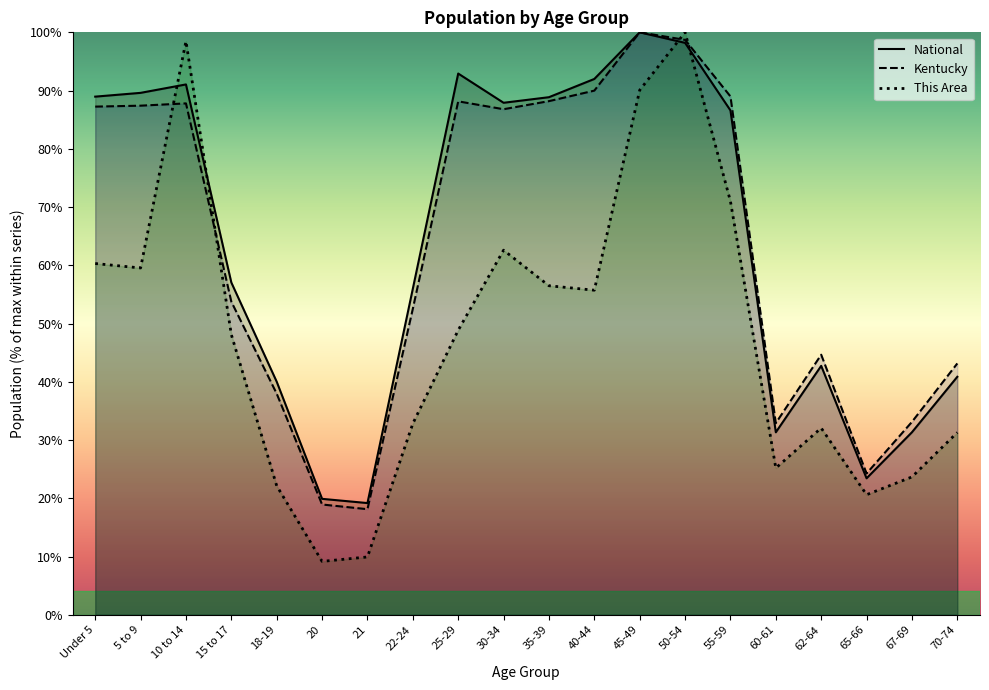

Where is Kentucky nearest to the value 59?

15 to 17